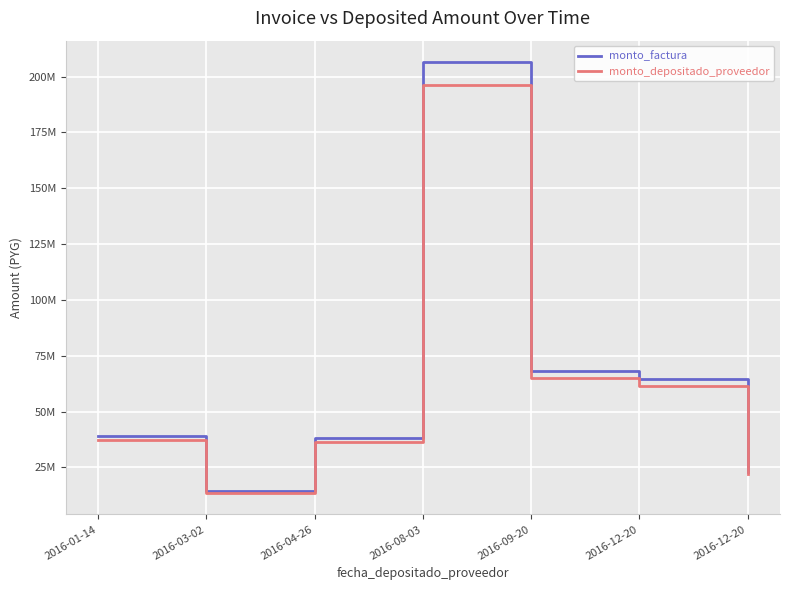

Does the chart have visible grid lines?

Yes